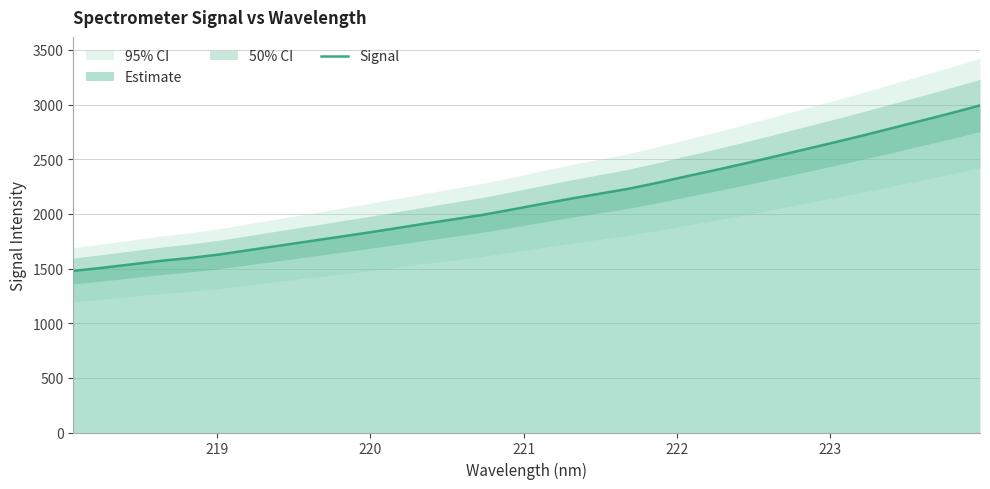

What is the minimum value for Signal?

1478.2